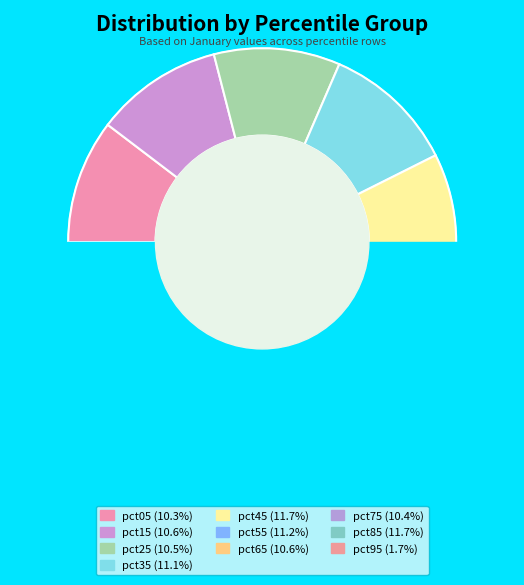

To the nearest percent, what portion does pct95 represent?

2%